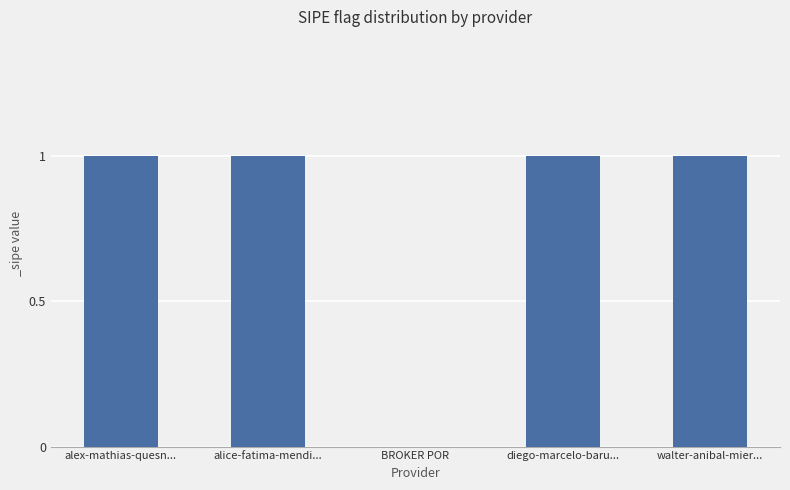

Reading left to right, extract all data points from this chart.

alex-mathias-quesn...=1	alice-fatima-mendi...=1	BROKER POR=0	diego-marcelo-baru...=1	walter-anibal-mier...=1